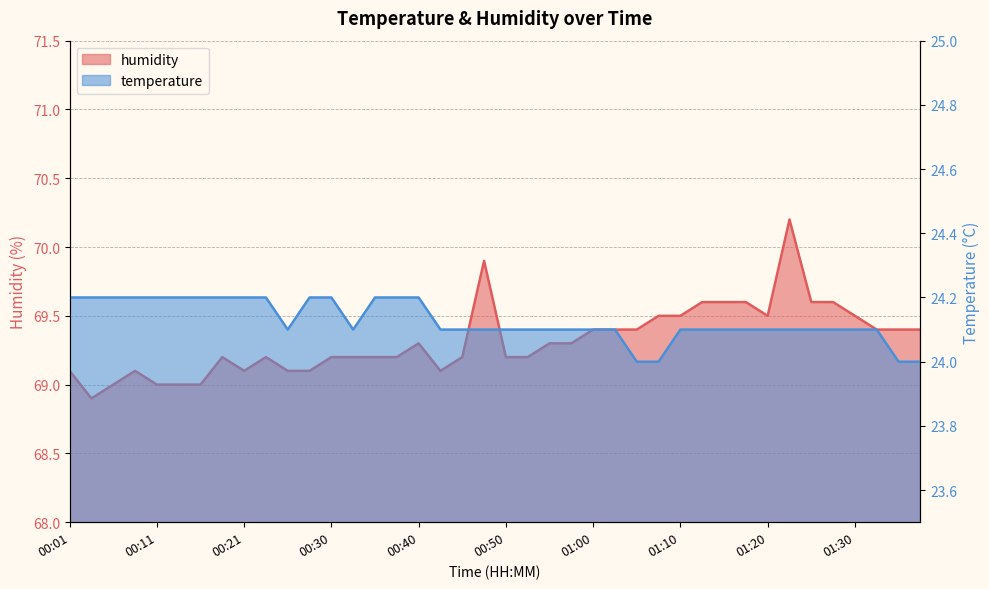

How many interior local valleys does the temperature series have?

2